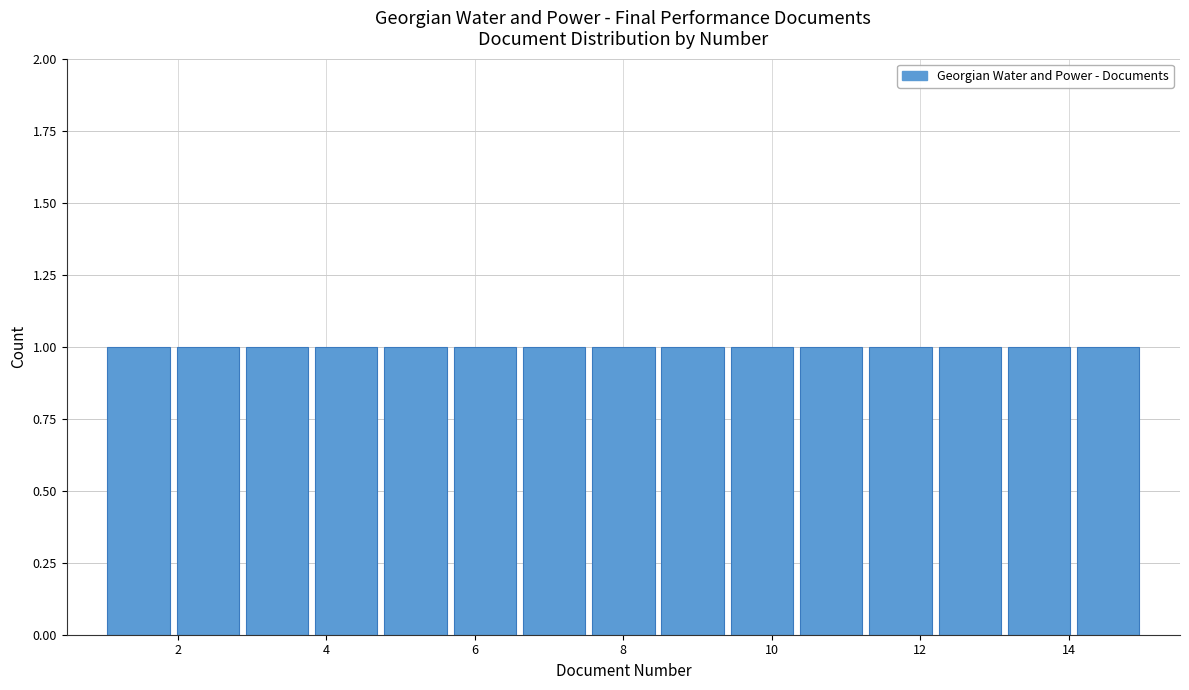

Reading left to right, list every bar in this chart as the range it spans on the x-axis followed by its height. Neither the bar edges nor the heights are printed on the chart, so give them approximately, as read against the axes.

1.0 to 2.0: 1
2.0 to 2.8: 1
2.8 to 3.8: 1
3.8 to 4.8: 1
4.8 to 5.6: 1
5.6 to 6.6: 1
6.6 to 7.6: 1
7.6 to 8.4: 1
8.4 to 9.4: 1
9.4 to 10.4: 1
10.4 to 11.2: 1
11.2 to 12.2: 1
12.2 to 13.2: 1
13.2 to 14.0: 1
14.0 to 15.0: 1